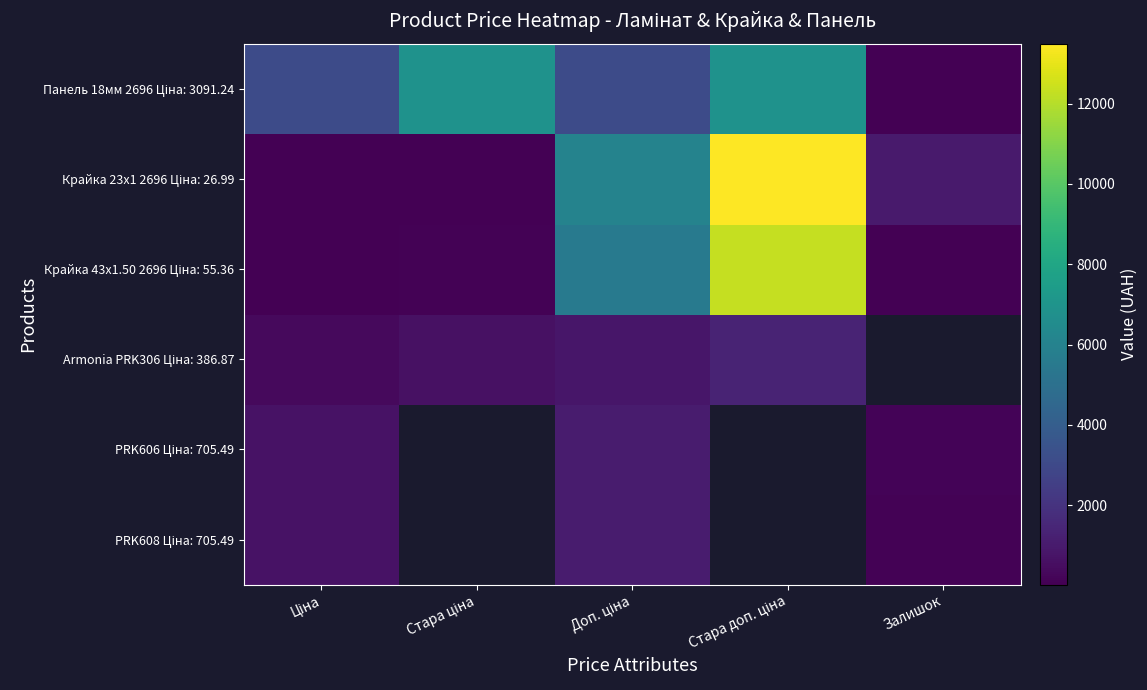

How many distinct data groups are displayed?

6